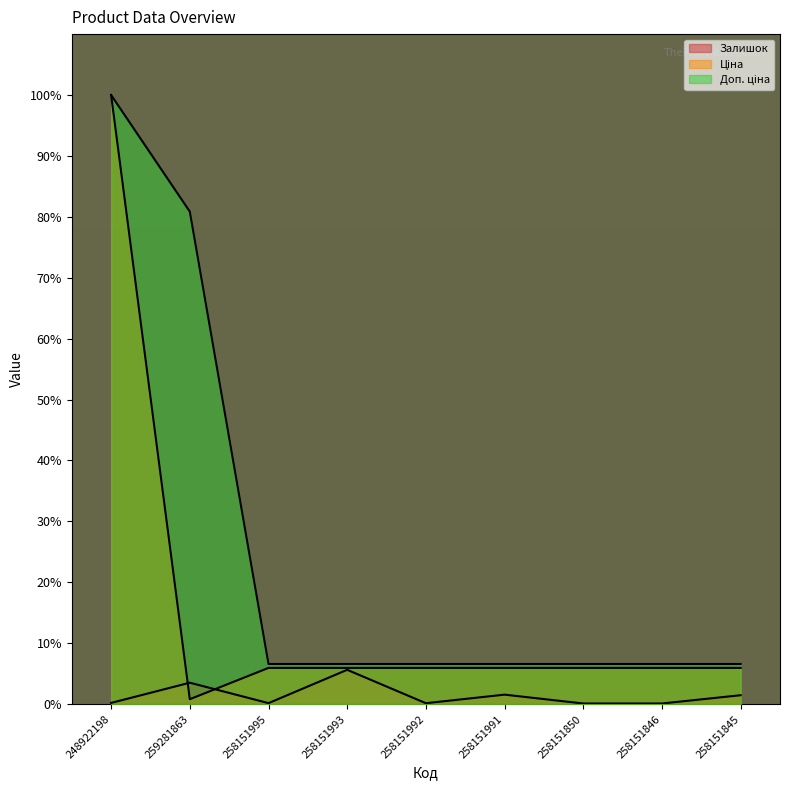

What is the difference between the maximum and minimum values in the Доп. ціна series?

93.4